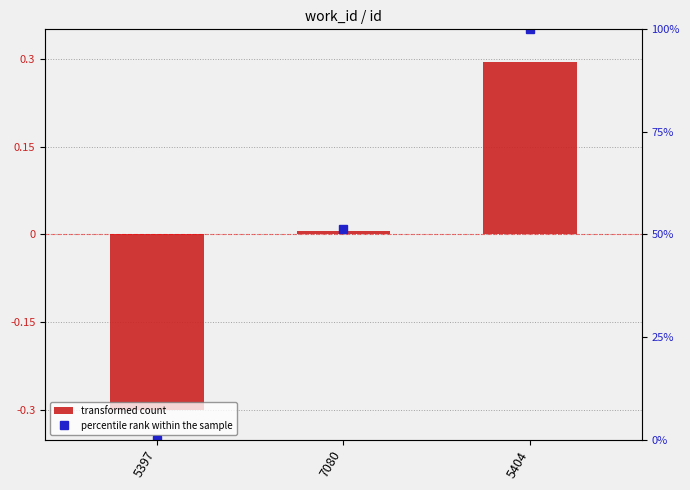

Is it true that transformed count equals 0.0 at 7080?

True